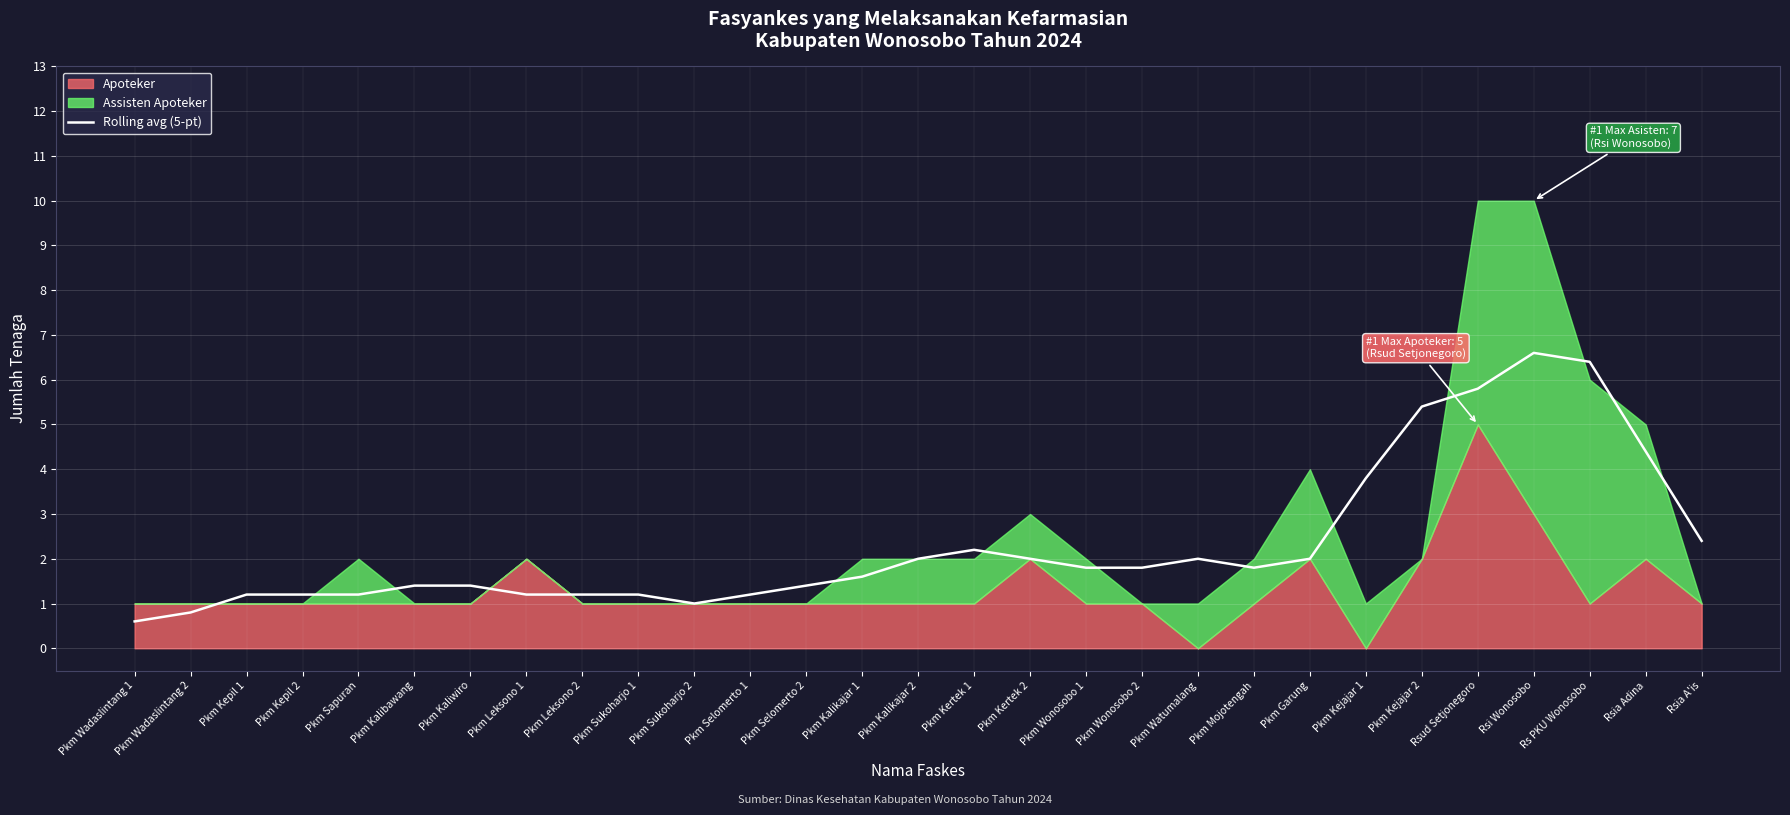

What is the highest value of the Rolling avg (5-pt) series?

6.6